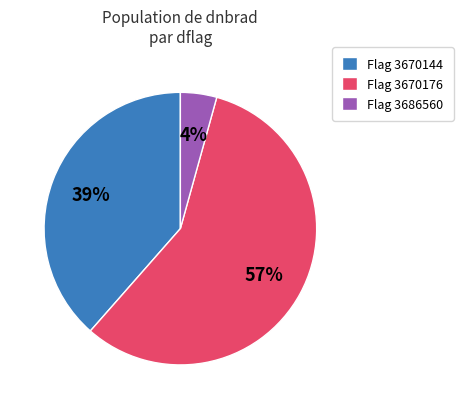

What percentage is the Flag 3670144 slice, to the nearest percent?

39%